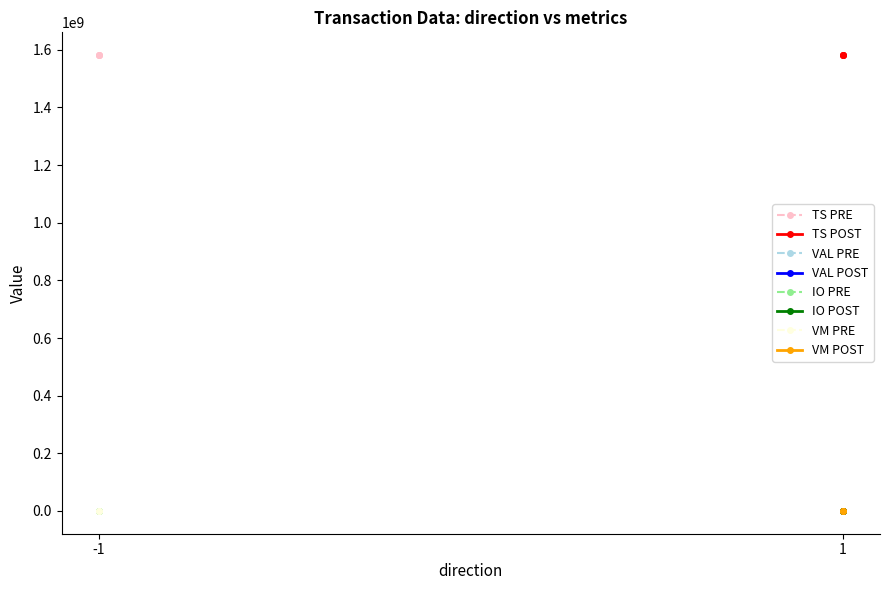

What is the total value across all series at -1?

1581609409.0